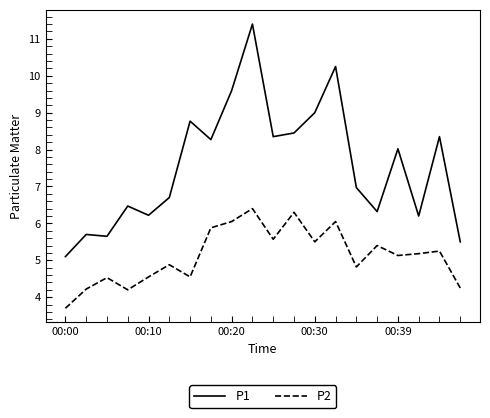

True or false: P2 and P1 intersect in this chart.

False